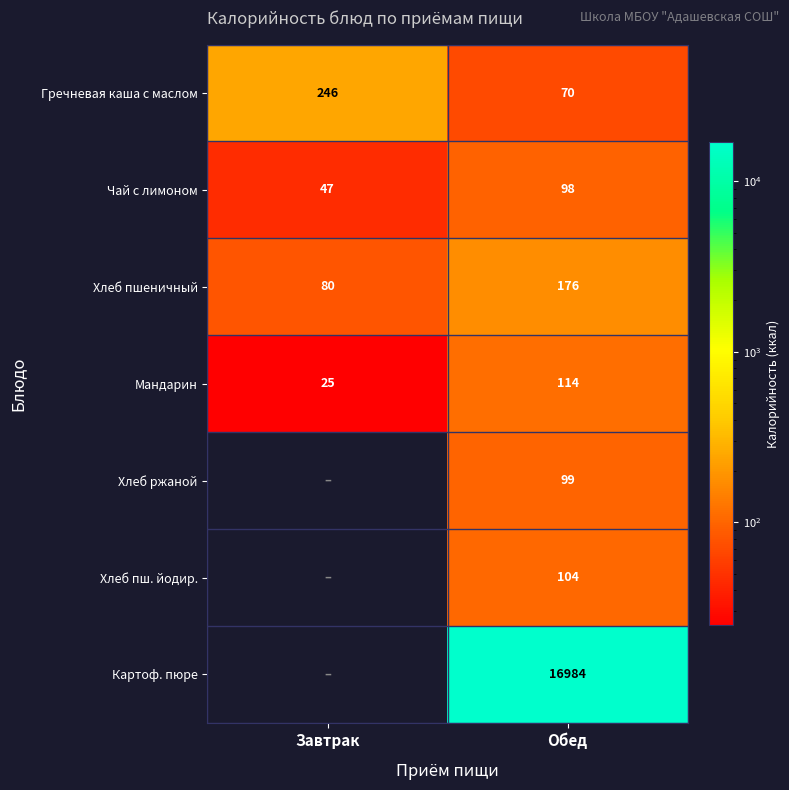

Rank the series at Обед from highest to lowest value.

Картоф. пюре, Хлеб пшеничный, Мандарин, Хлеб пш. йодир., Хлеб ржаной, Чай с лимоном, Гречневая каша с маслом